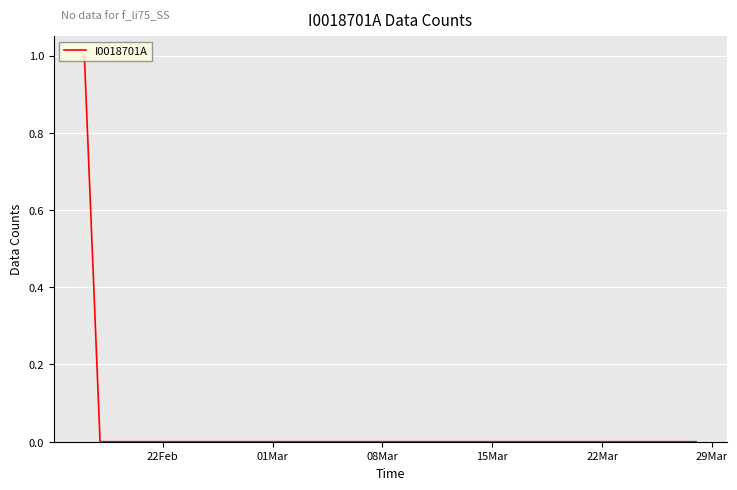

How many series are shown in this chart?

1